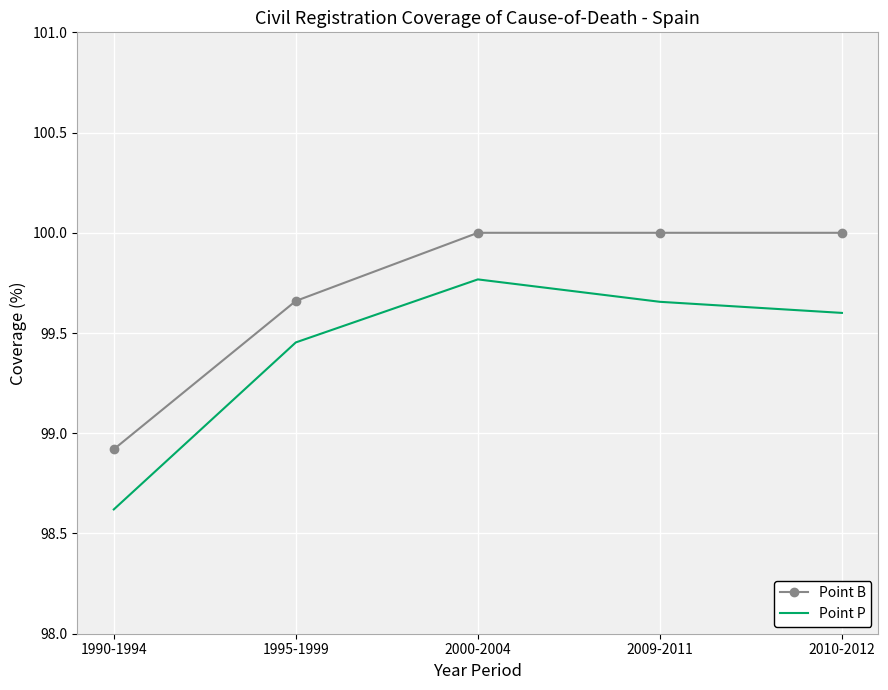

What are all the series names shown in the legend?

Point B, Point P